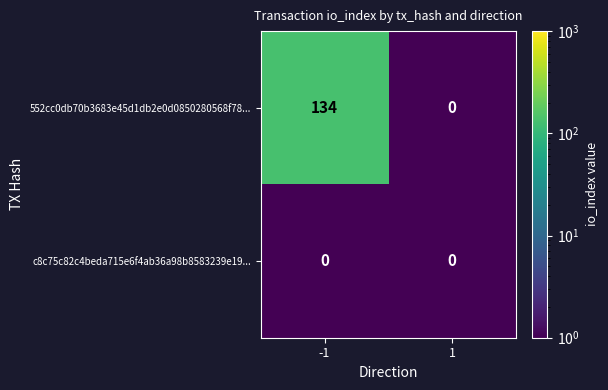

What is the difference between the maximum and minimum values in the 552cc0db70b3683e45d1db2e0d0850280568f78... series?

134